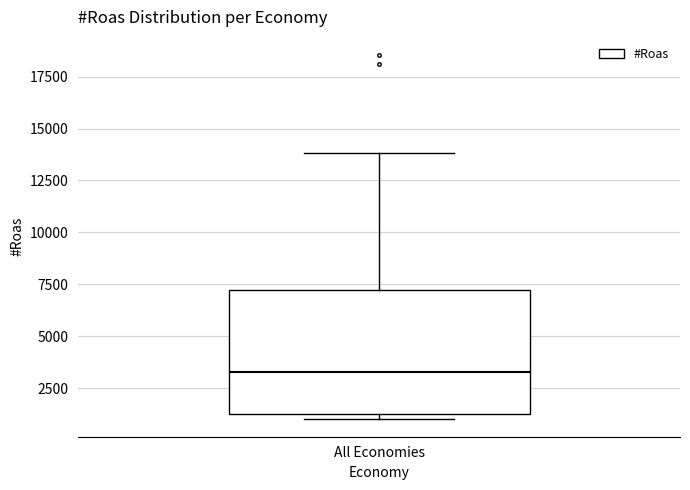

Read this box plot against the y-axis: the position of the median line, the range covered by the box, and the ends of both whiskers. The values are not printed on the chart, so give them approximately, as read against the axis.

median 3500, box 1500 to 7000, whiskers 1000 to 14000